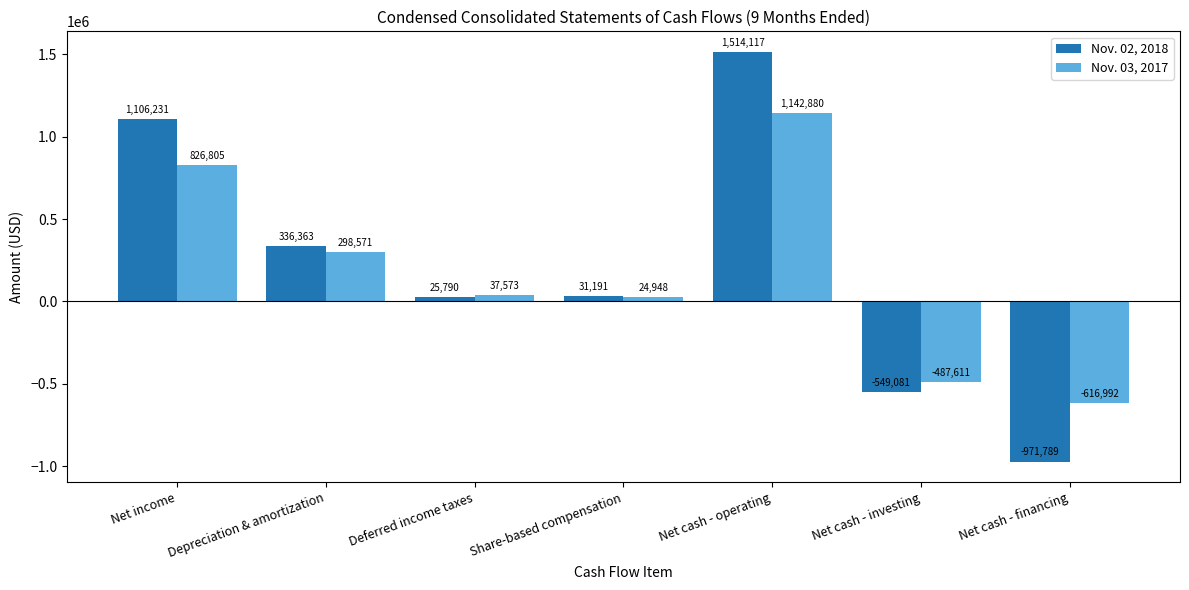

Rank the series by their average value, from highest to lowest.

Nov. 02, 2018, Nov. 03, 2017